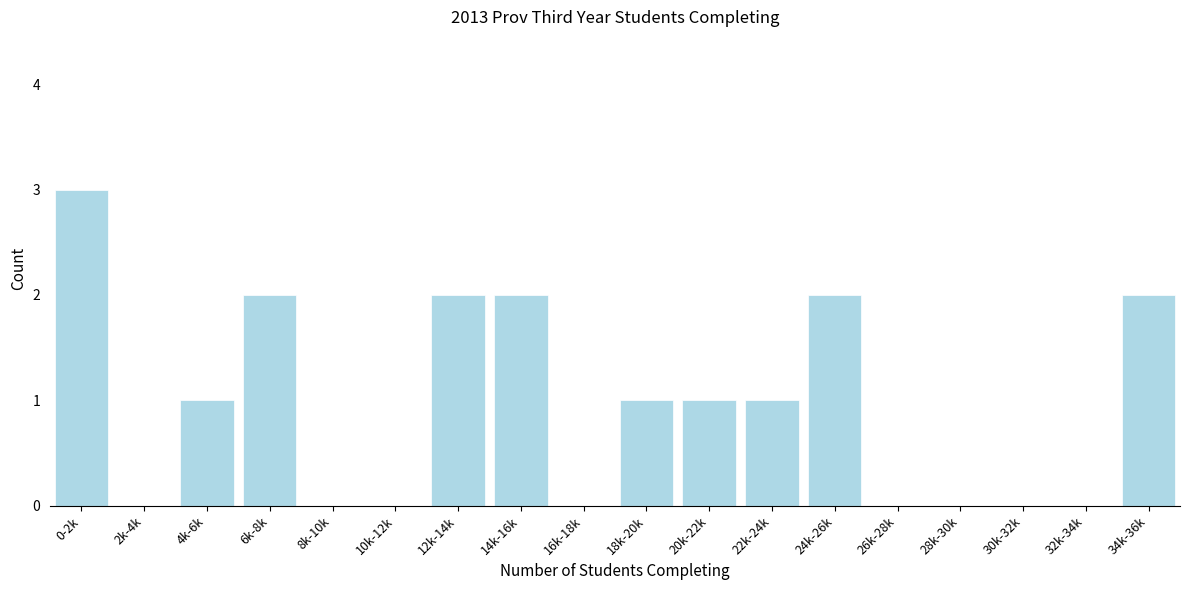

Reading right to left, list all the values displayed in this chart.

34k-36k=2	32k-34k=0	30k-32k=0	28k-30k=0	26k-28k=0	24k-26k=2	22k-24k=1	20k-22k=1	18k-20k=1	16k-18k=0	14k-16k=2	12k-14k=2	10k-12k=0	8k-10k=0	6k-8k=2	4k-6k=1	2k-4k=0	0-2k=3